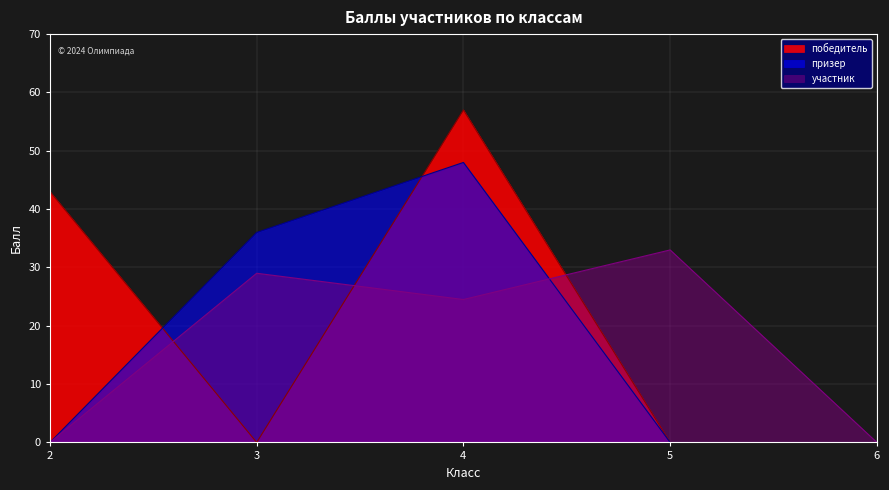

At which category is the sum across all series the highest?

4